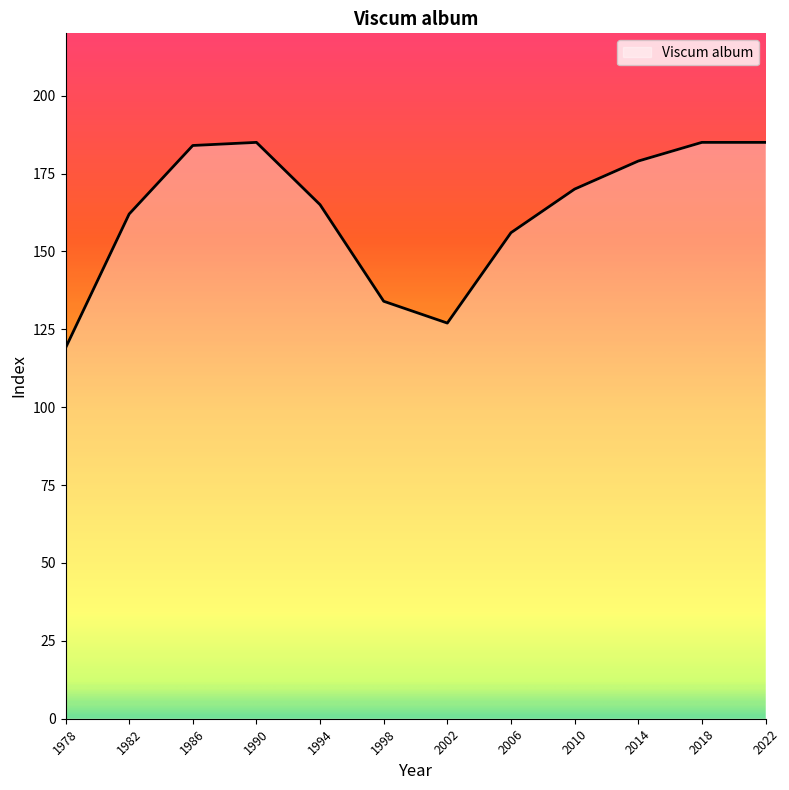

What is the sum of the values at 1994 and 2018?

350